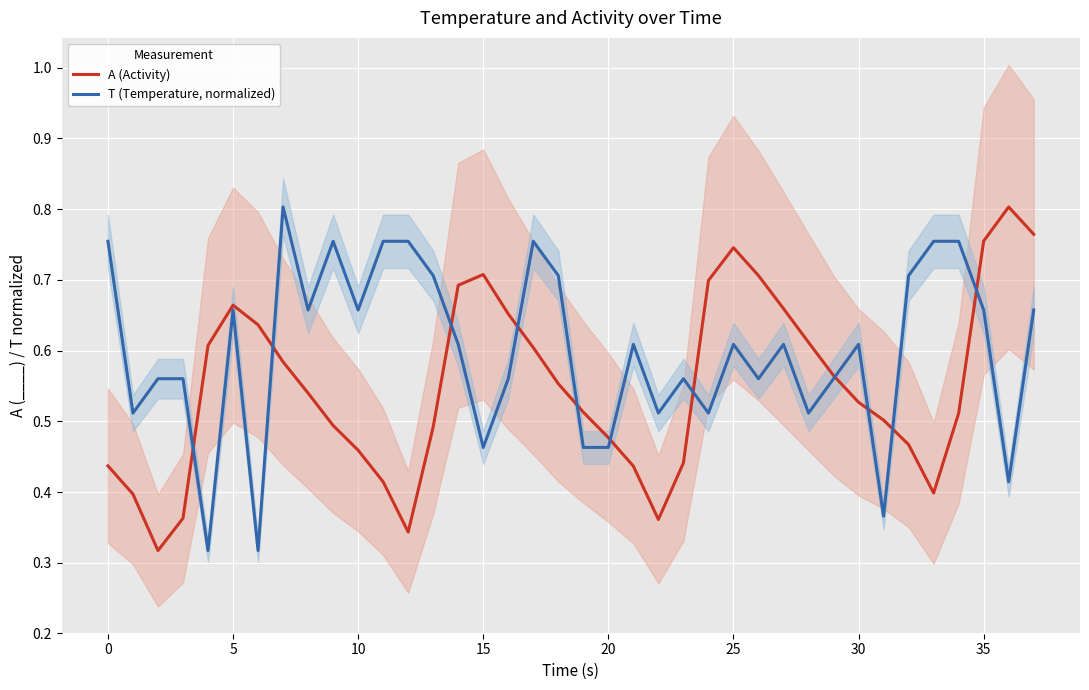

Which series ends up on top after the final intersection of T (Temperature, normalized) and A (Activity)?

A (Activity)